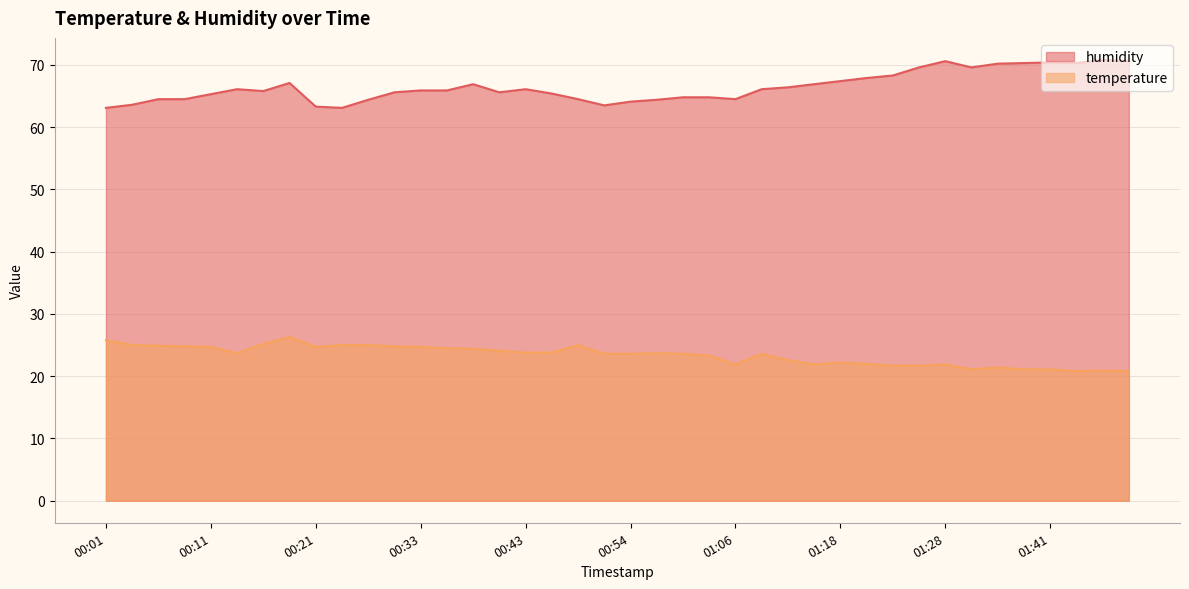

Between 01:11 and 01:31, which series saw the biggest shift?

humidity